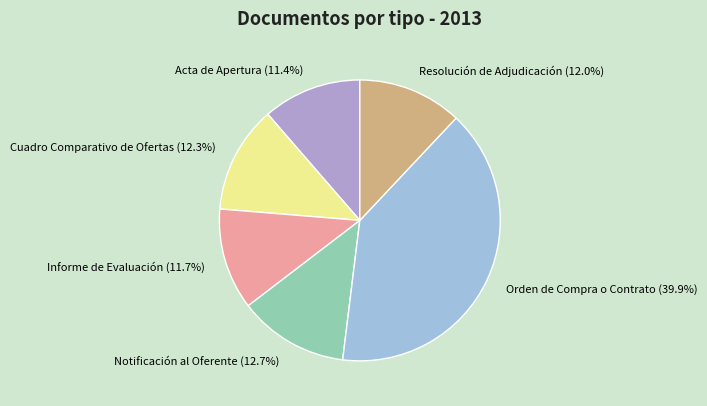

Is Acta de Apertura the majority of the pie?

No